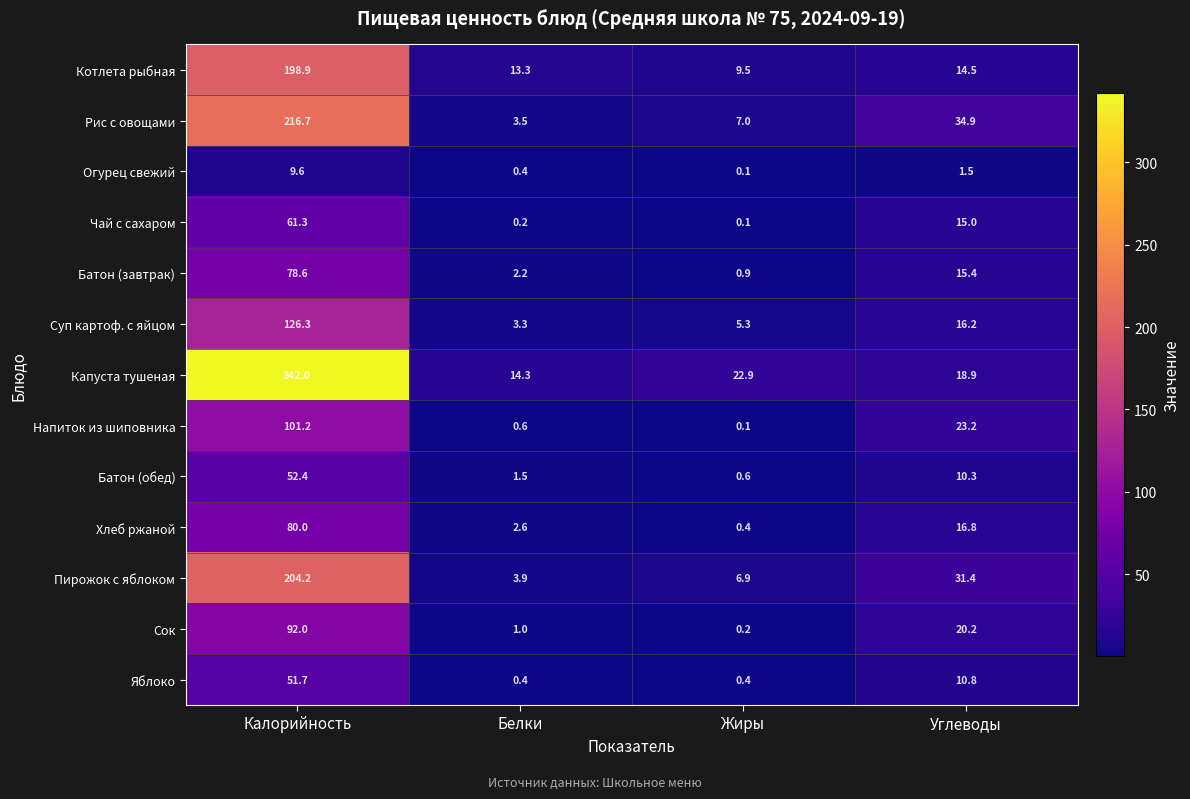

At which category is the sum across all series the highest?

Калорийность